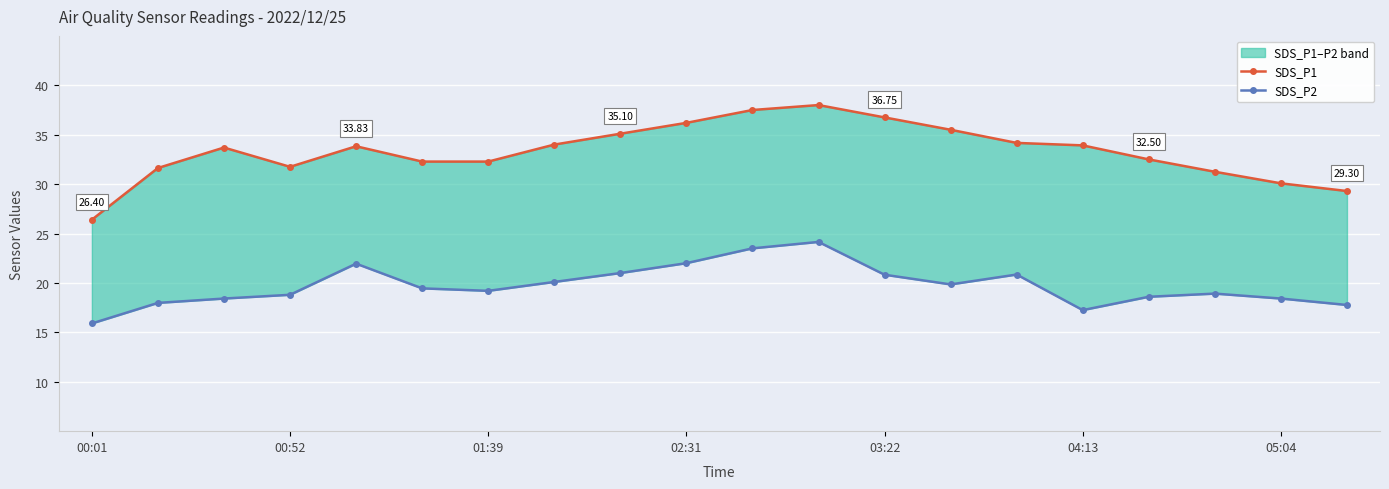

What is the value of the SDS_P2 point at the 8th from the left?

20.1